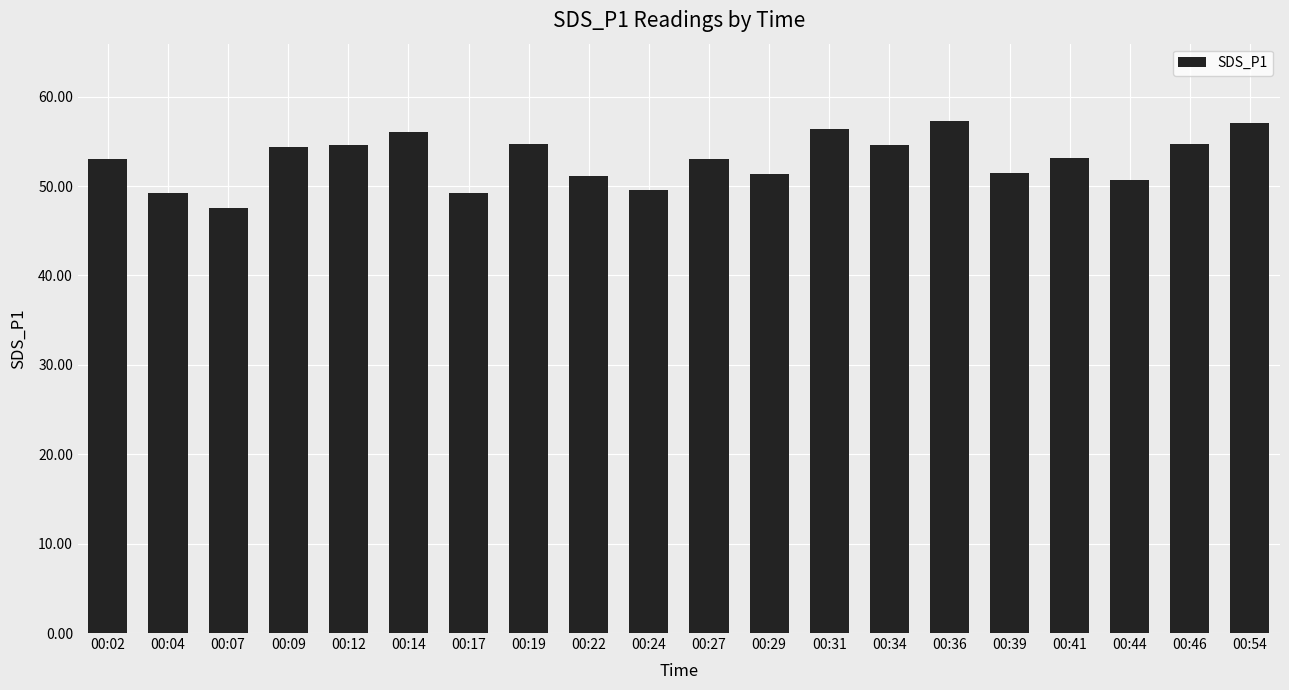

What is the difference between the values at 00:34 and 00:02?

1.6